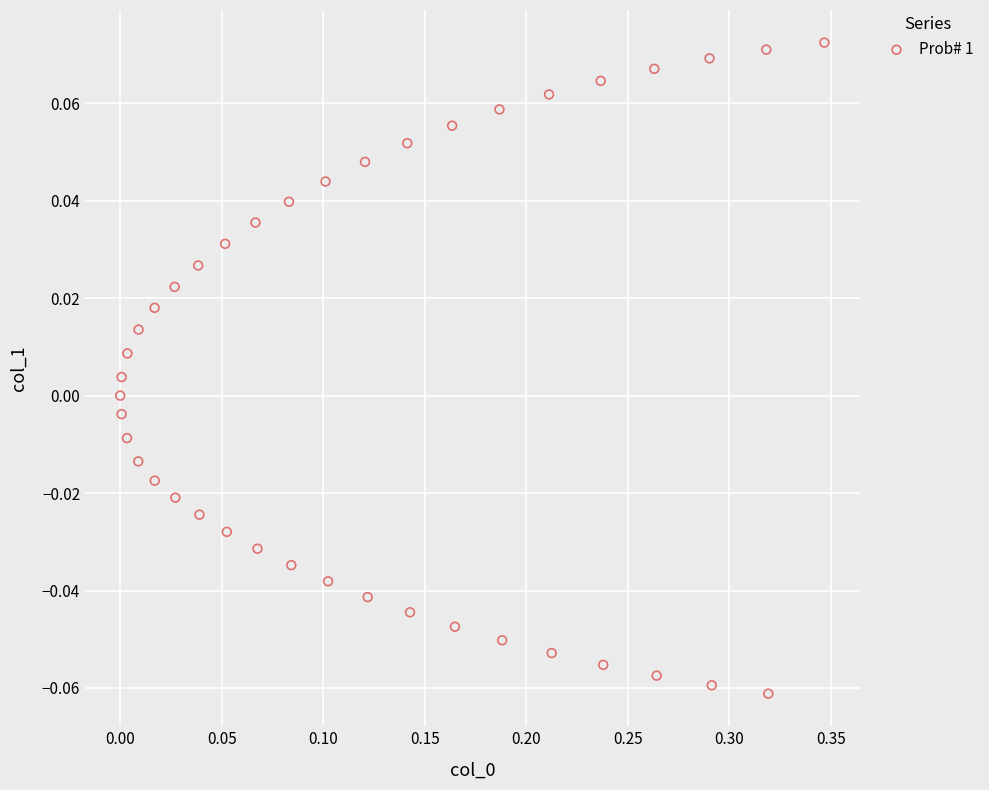

Count the number of points in this scatter plot.

40